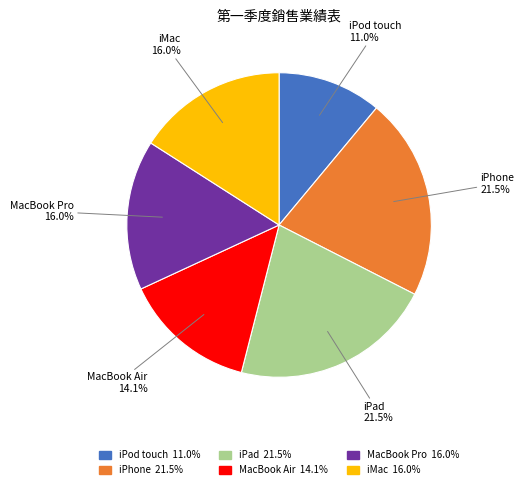

To the nearest percent, what percentage of the pie is MacBook Air?

14%